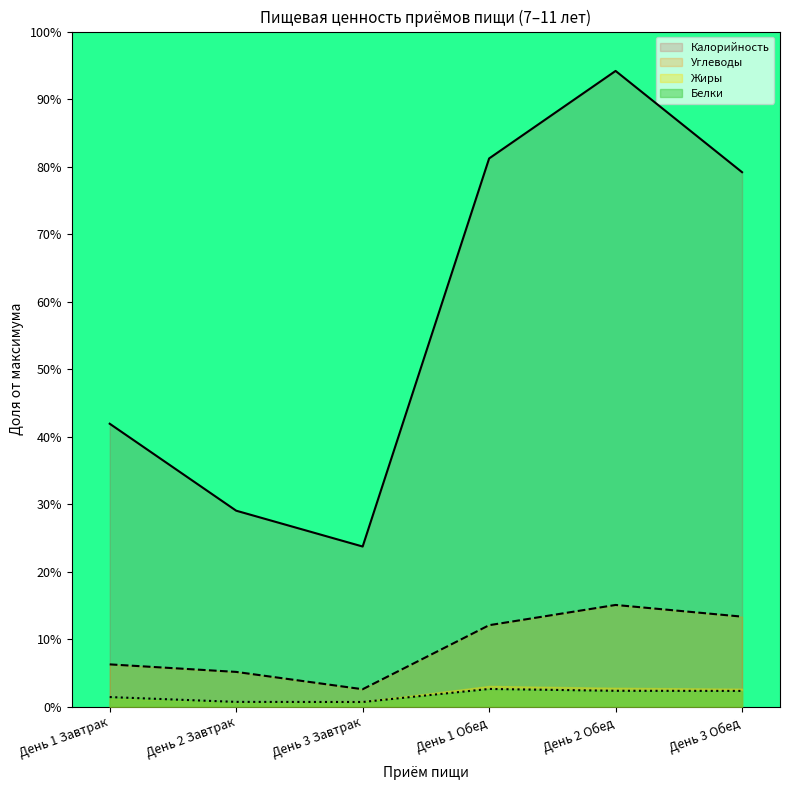

Is the value of Калорийность at День 1 Обед greater than the value of Белки at День 1 Завтрак?

Yes